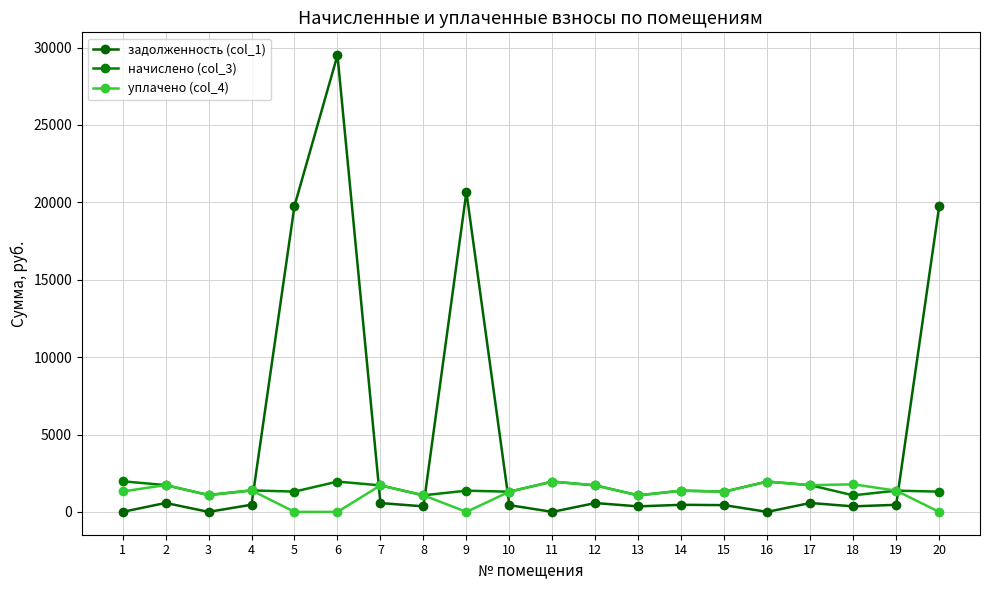

How many data points does each series have?

20